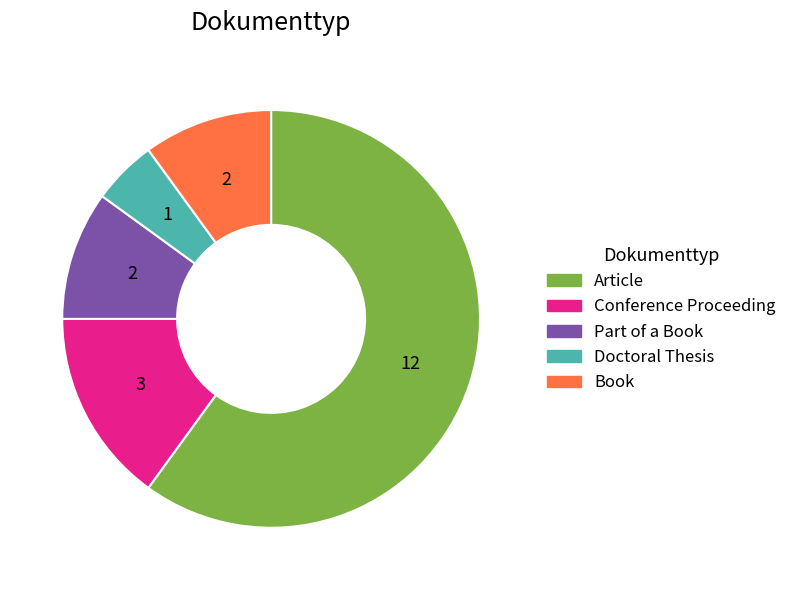

Which category has the smallest portion of the pie?

Doctoral Thesis